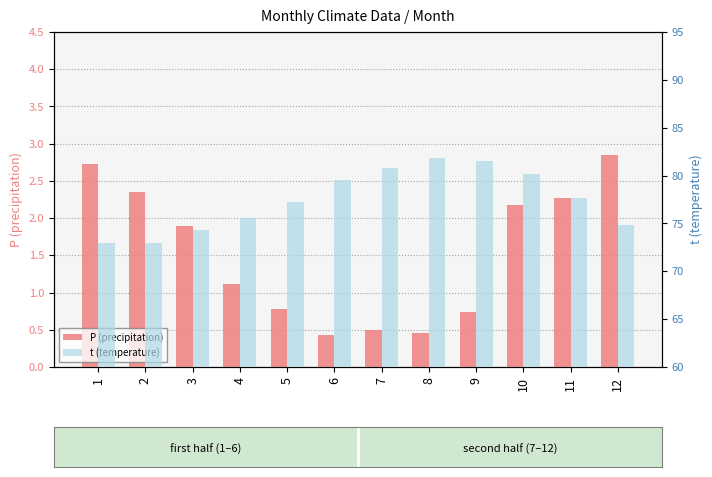

What is the average value of the t (temperature) series?

77.5